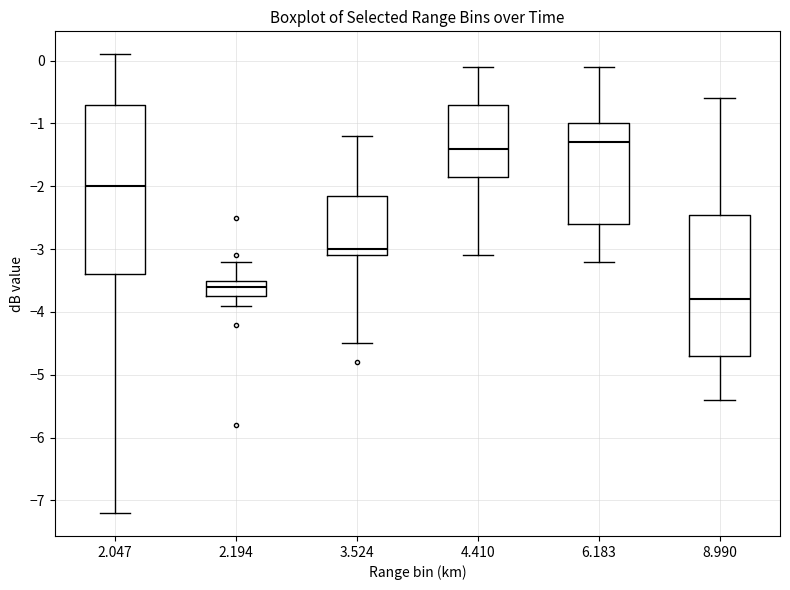

Reading left to right, transcribe this box plot: for each box, give where its median line is, the range the box spans, and where its two whiskers end, as read against the y-axis. The values are not printed on the chart, so give them approximately, as read against the axis.

2.047: median -2.0, box -3.4 to -0.7, whiskers -7.2 to 0.1
2.194: median -3.6, box -3.7 to -3.5, whiskers -3.9 to -3.2
3.524: median -3.0, box -3.1 to -2.1, whiskers -4.5 to -1.2
4.410: median -1.4, box -1.8 to -0.7, whiskers -3.1 to -0.1
6.183: median -1.3, box -2.6 to -1.0, whiskers -3.2 to -0.1
8.990: median -3.8, box -4.7 to -2.4, whiskers -5.4 to -0.6